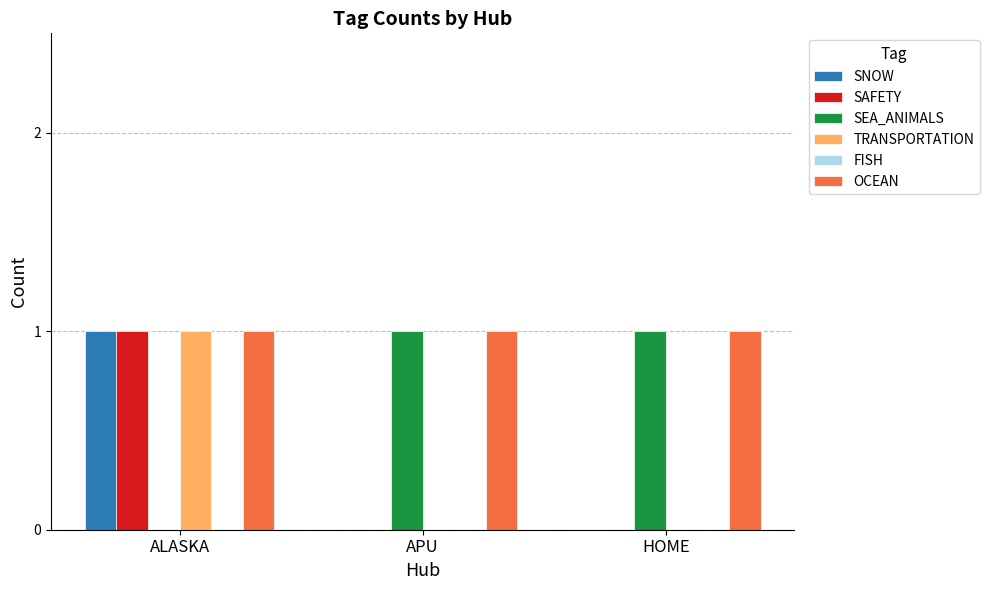

Count the number of data series in this chart.

5